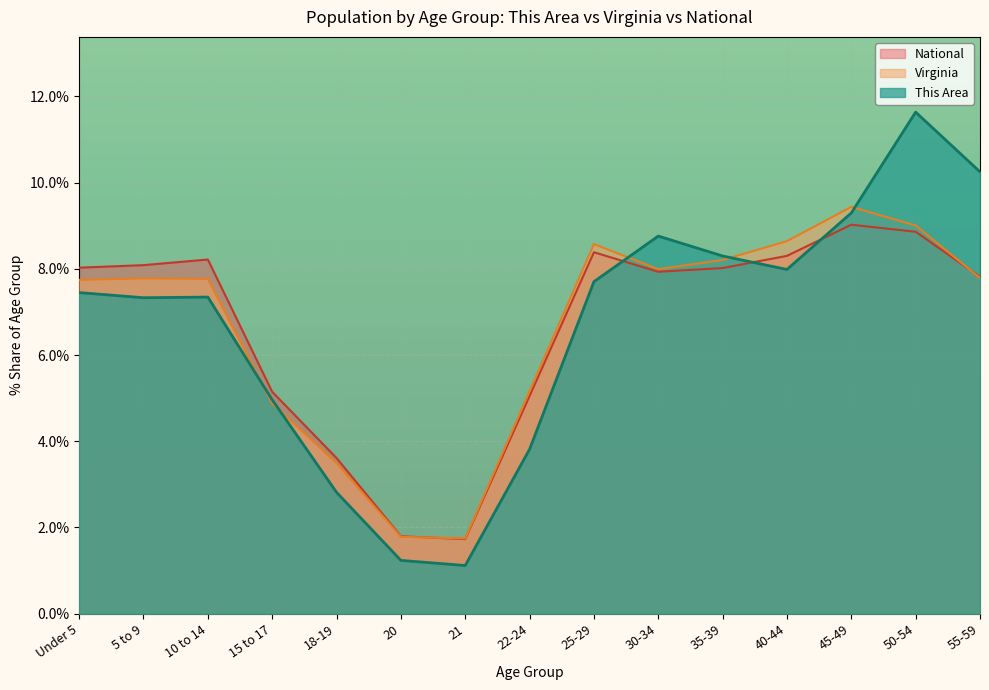

What position from the right is 25-29?

7